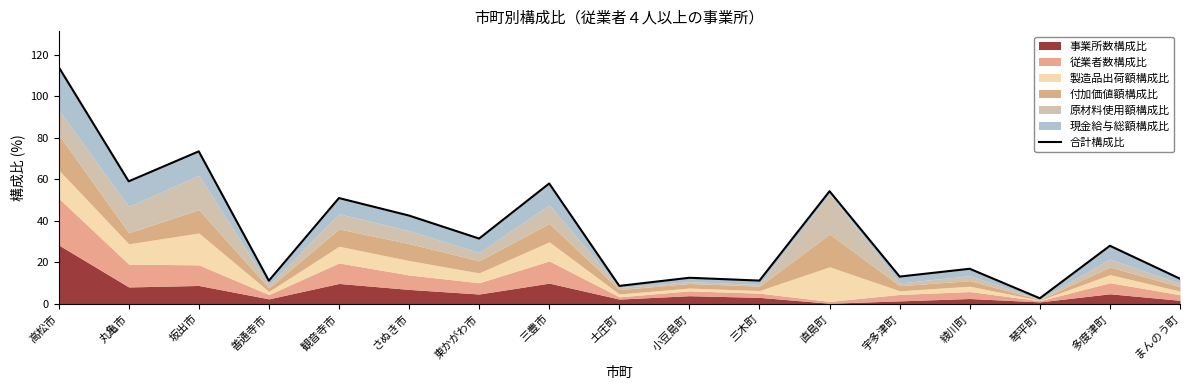

At which label does the data first exceed 27?

高松市